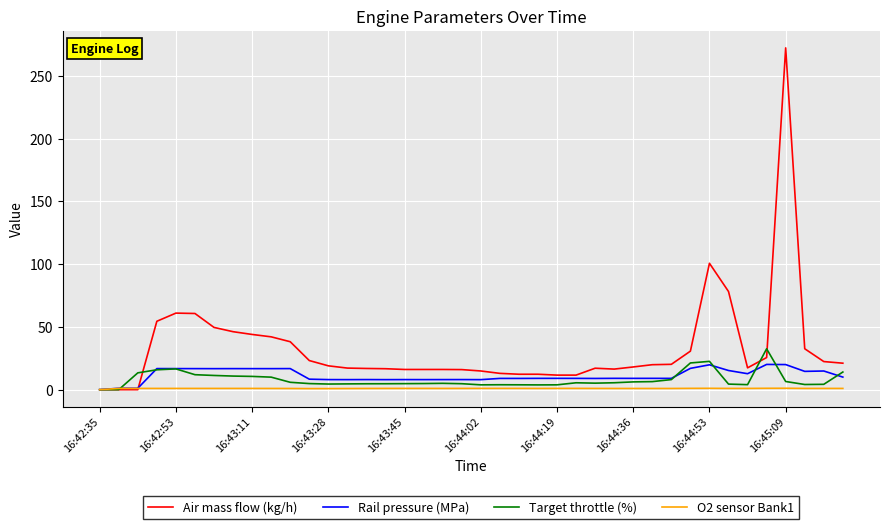

Rank the series by their maximum value, from lowest to highest.

O2 sensor Bank1, Rail pressure (MPa), Target throttle (%), Air mass flow (kg/h)